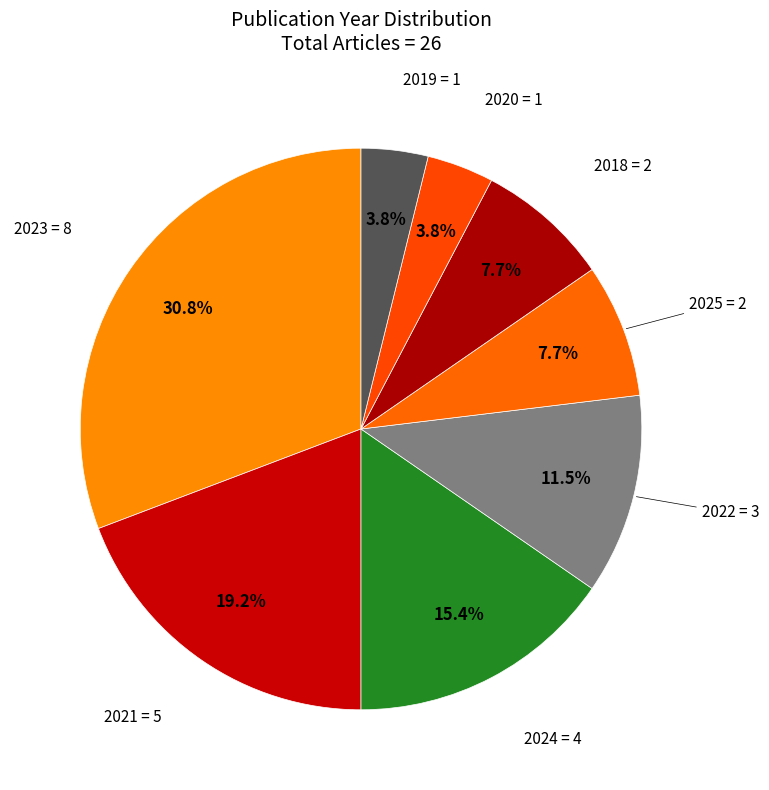

To the nearest percent, what is the difference between the largest and smallest slice percentages?

27%